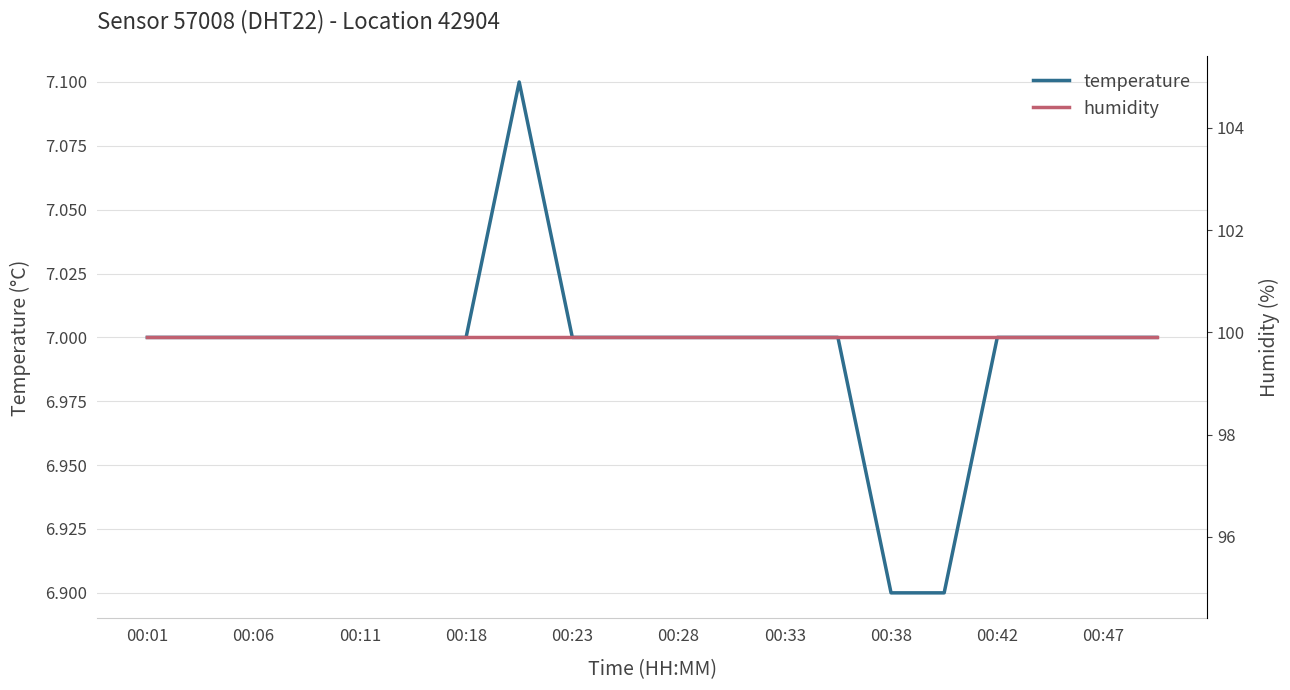

The temperature series shows 4.3 at 00:23. True or false?

False